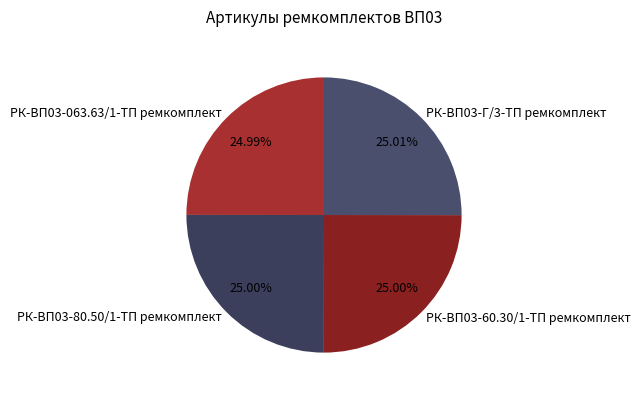

How many segments does this pie chart have?

4